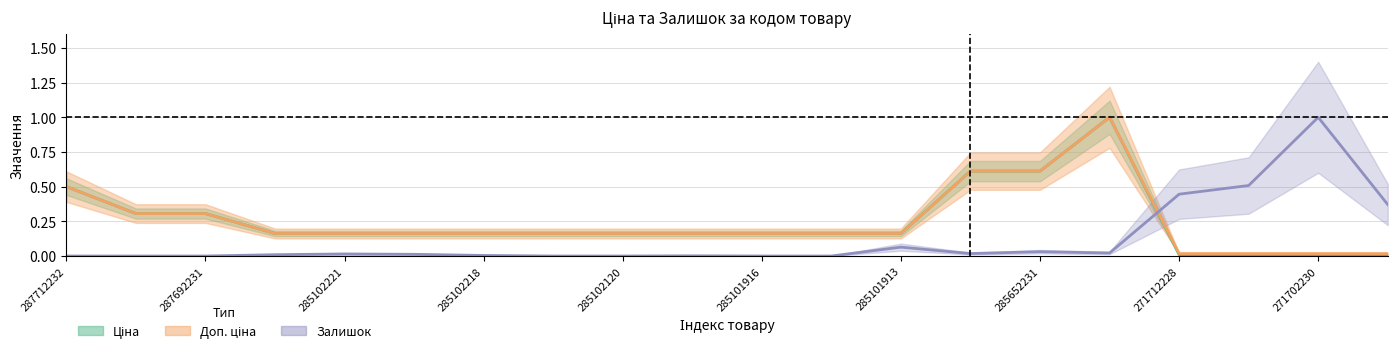

True or false: Доп. ціна and Ціна cross at least once.

False